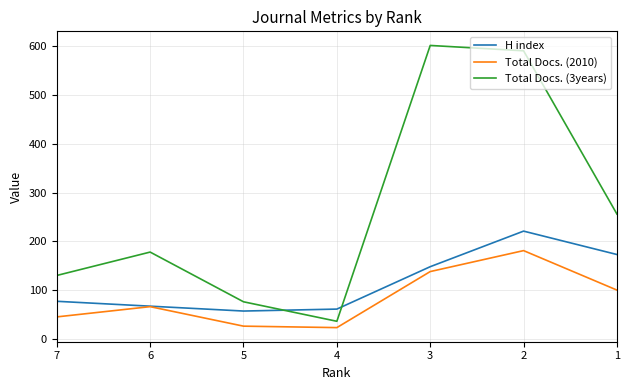

Which series changed the most between 6 and 2?

Total Docs. (3years)